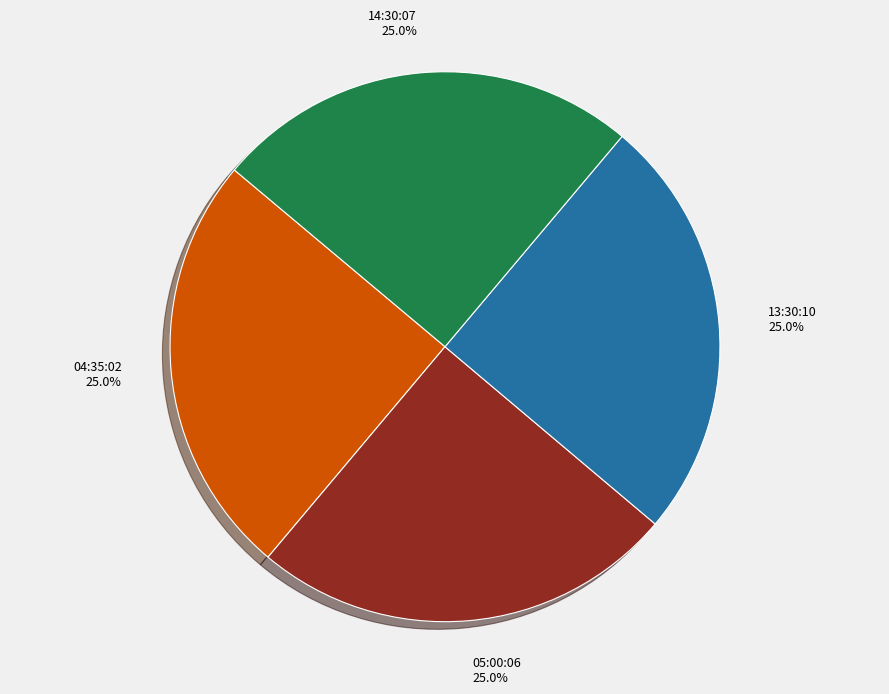

Approximately how many times larger is the value at 05:00:06 compared to 13:30:10?

1.0